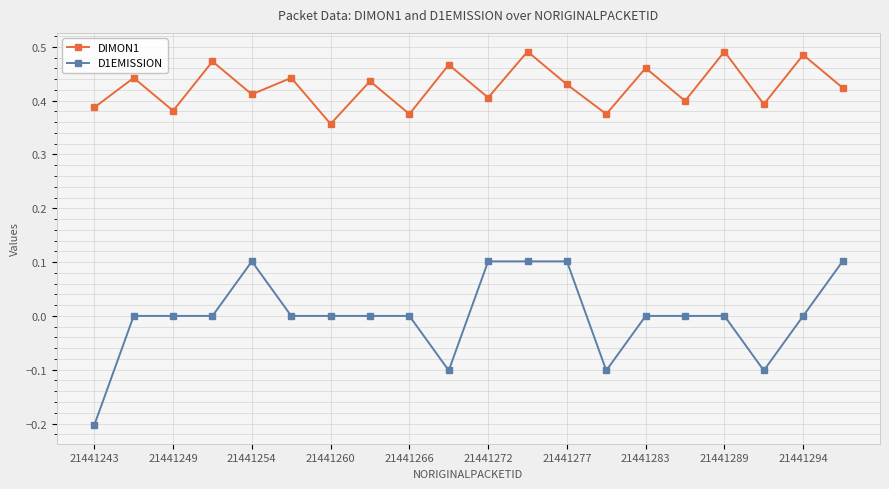

What are all the series names shown in the legend?

DIMON1, D1EMISSION